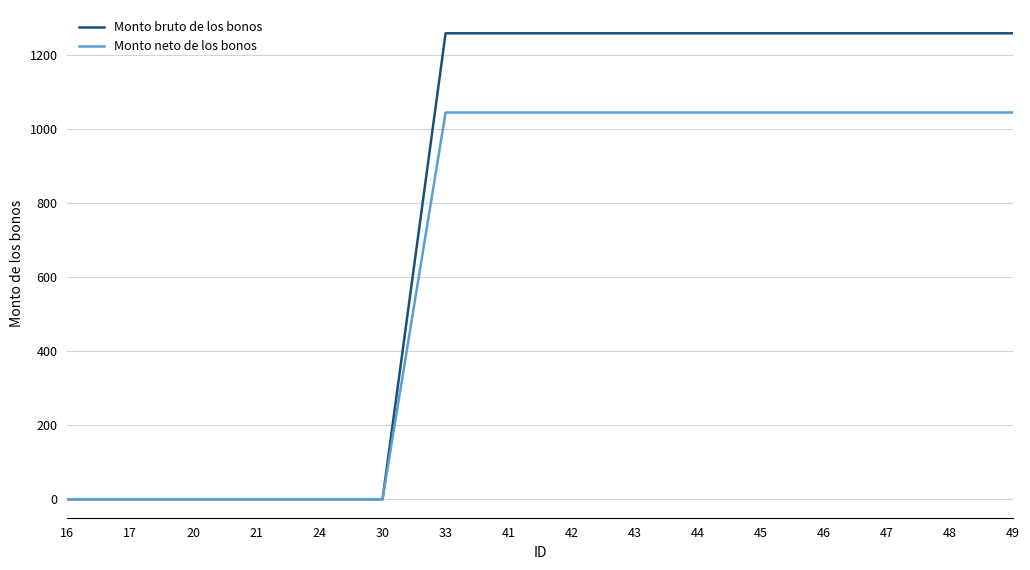

True or false: Monto bruto de los bonos has a value of 0.0 at 24.

True